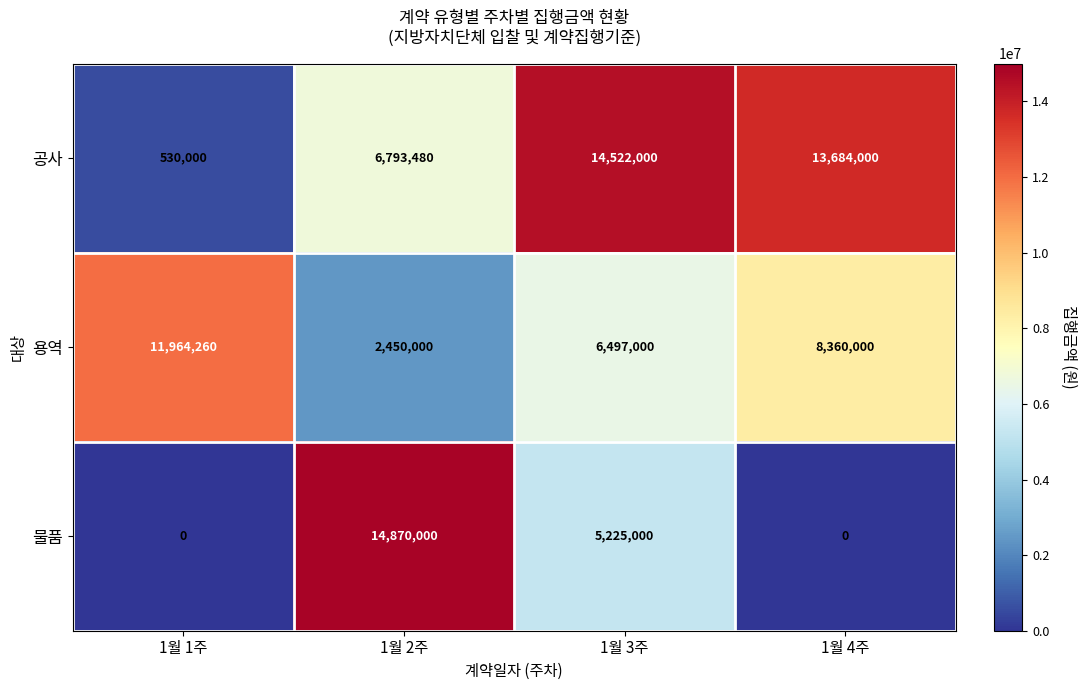

What is the difference between the 물품 values at 1월 3주 and 1월 2주?

9645000